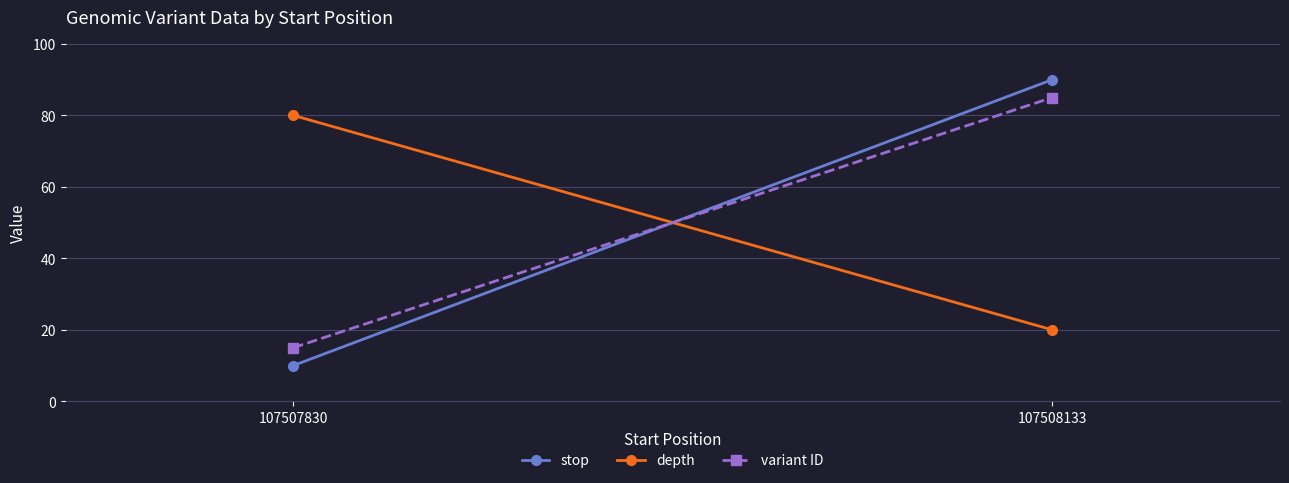

At which category is the sum across all series the highest?

107508133